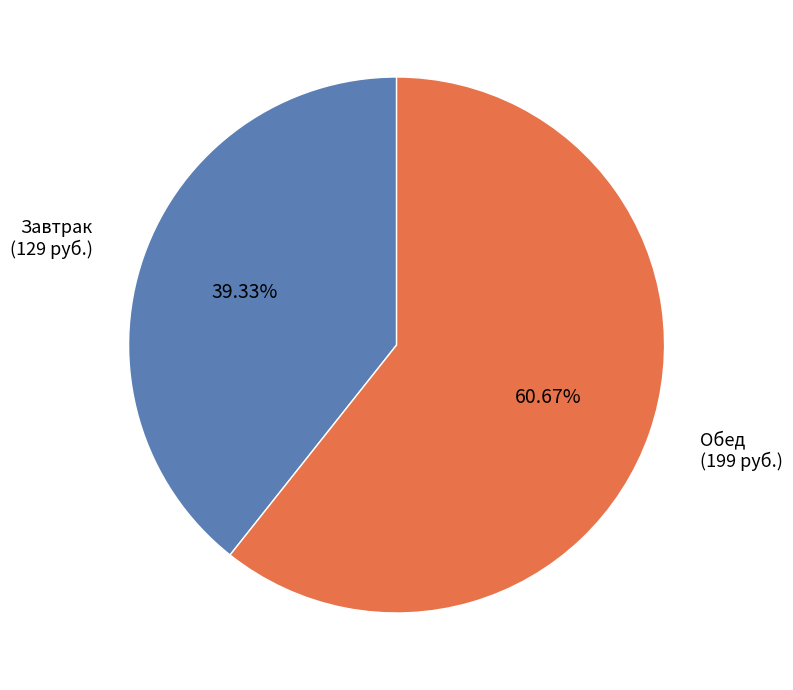

To the nearest percent, what is the difference between the largest and smallest slice percentages?

21%